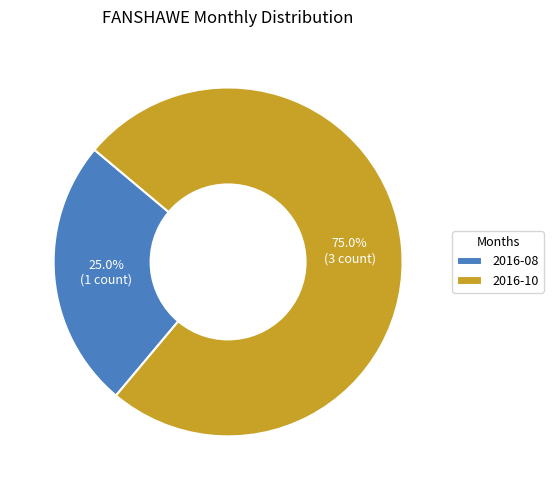

How many slices are in this pie chart?

2